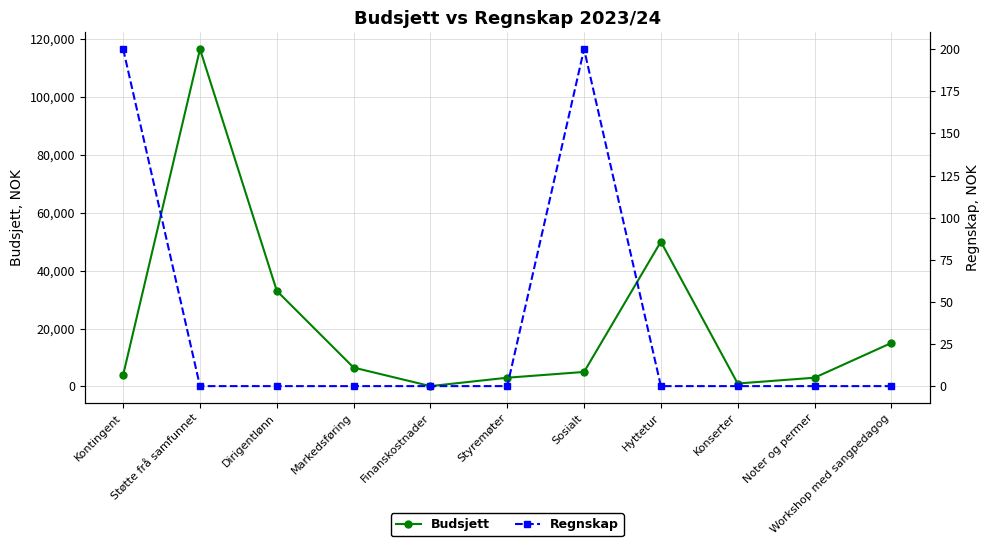

What is the highest value of the Budsjett series?

116500